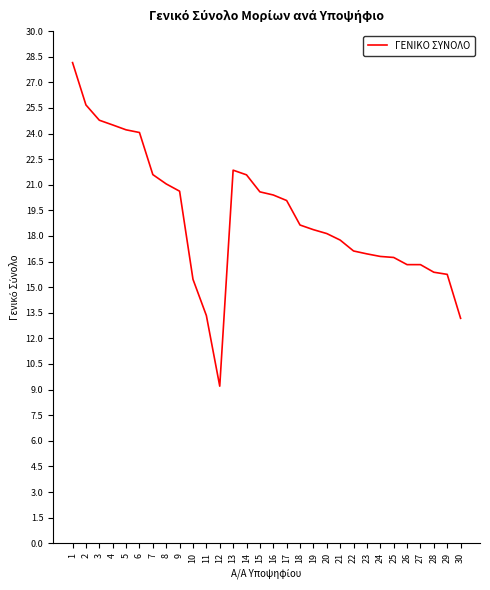

How many lines are shown in the chart?

1